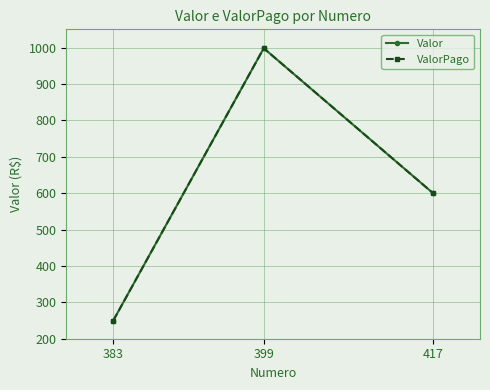

At which label is ValorPago closest to 624?

417